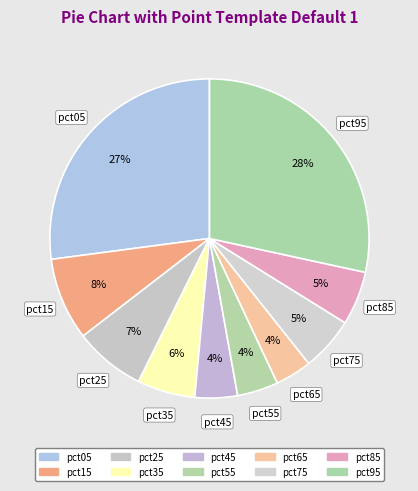

Do pct65 and pct35 together represent more than half of the pie?

No